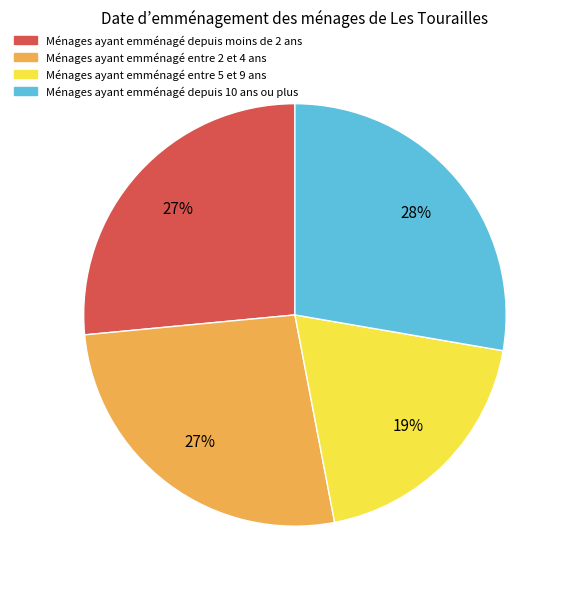

True or false: Ménages ayant emménagé entre 2 et 4 ans accounts for 16% of the total.

False